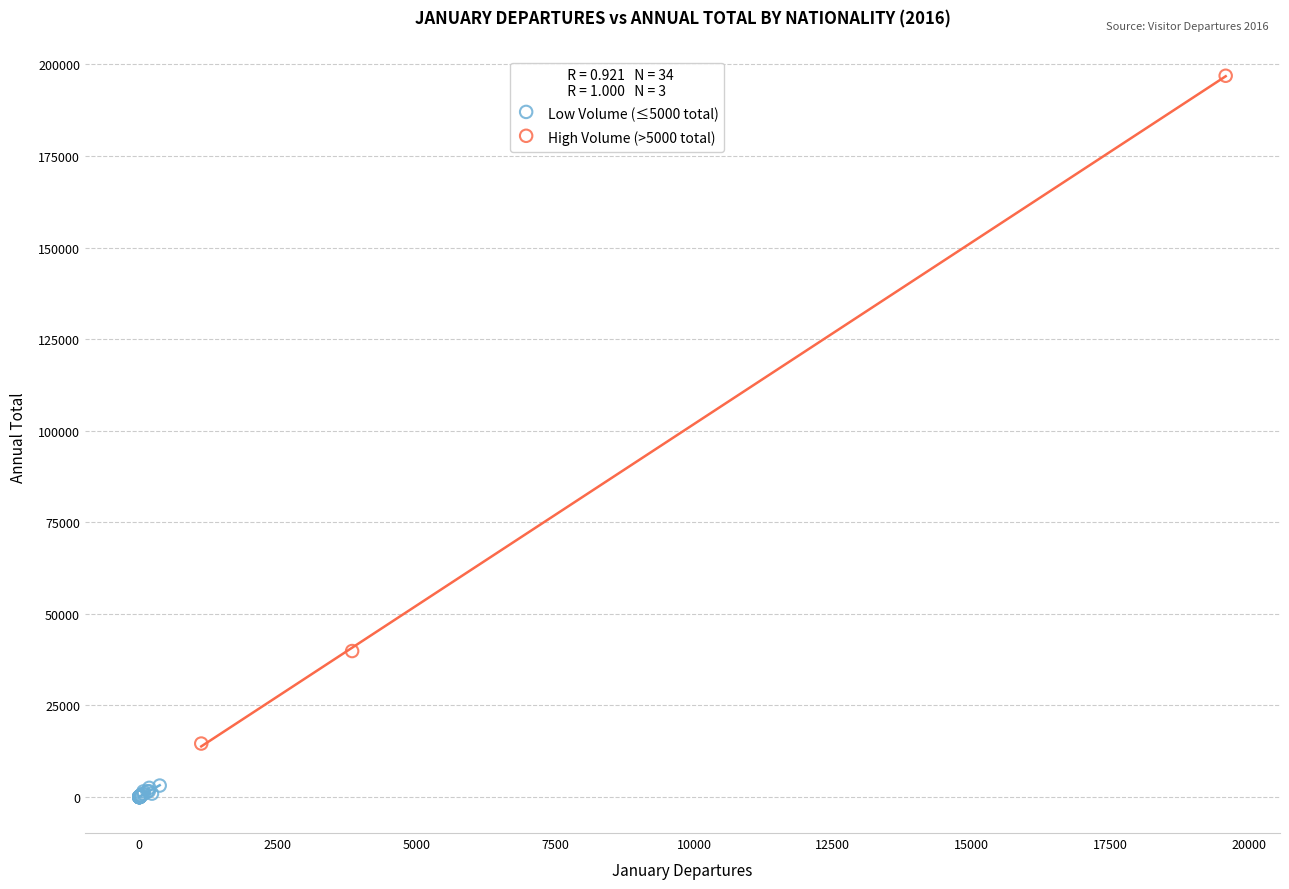

Which series contains the lowest Y value?

Low Volume (≤5000 total)